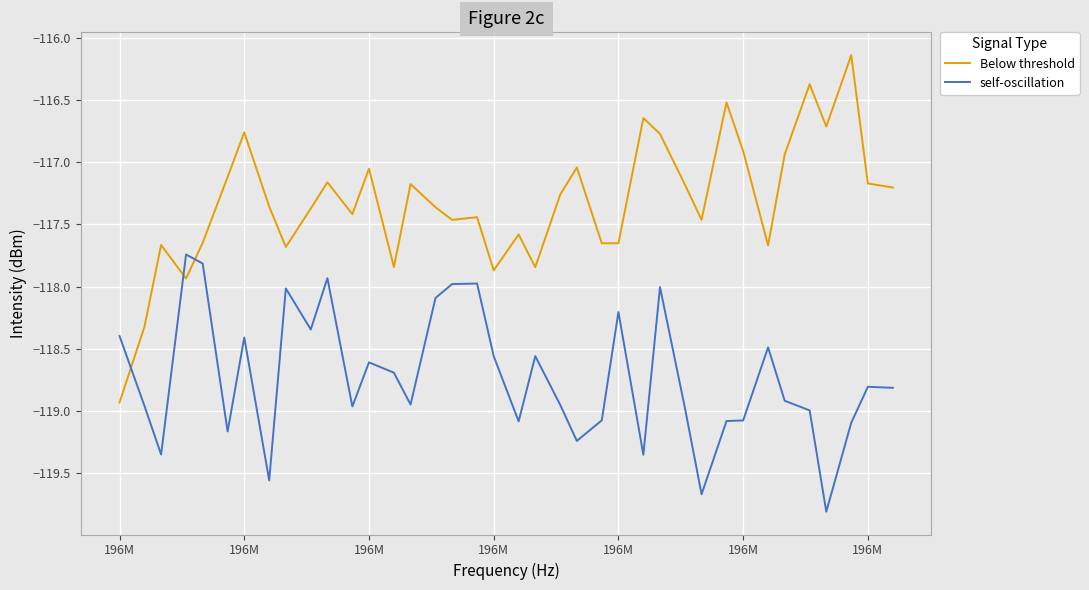

Rank the series by their maximum value, from lowest to highest.

self-oscillation, Below threshold